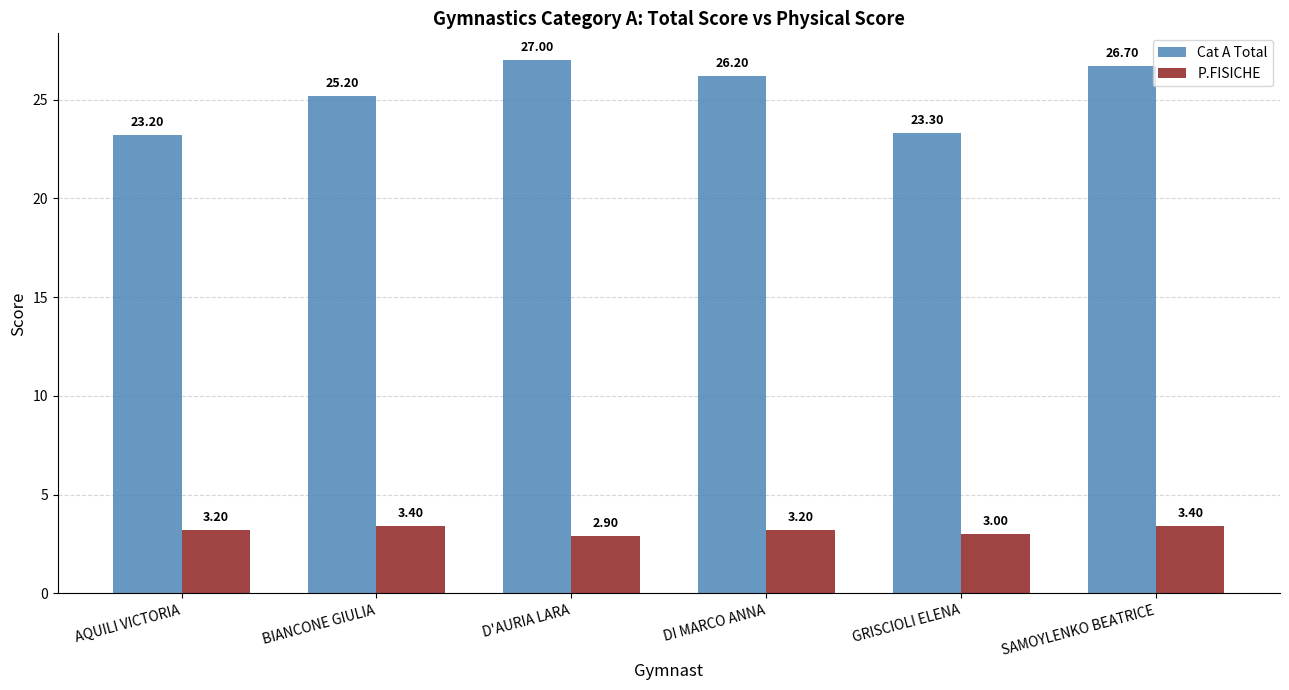

Where is Cat A Total nearest to the value 25?

BIANCONE GIULIA